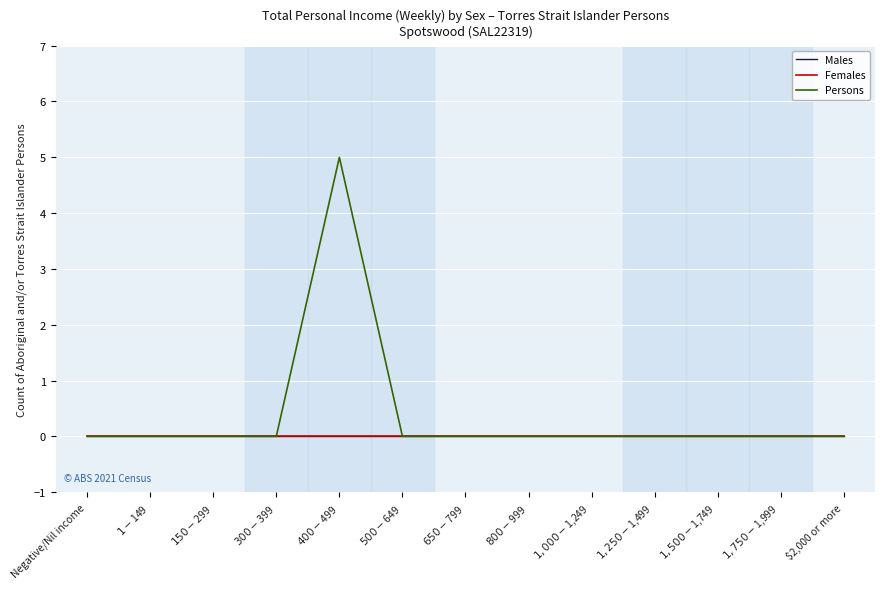

How many interior local peaks does the Persons series have?

1